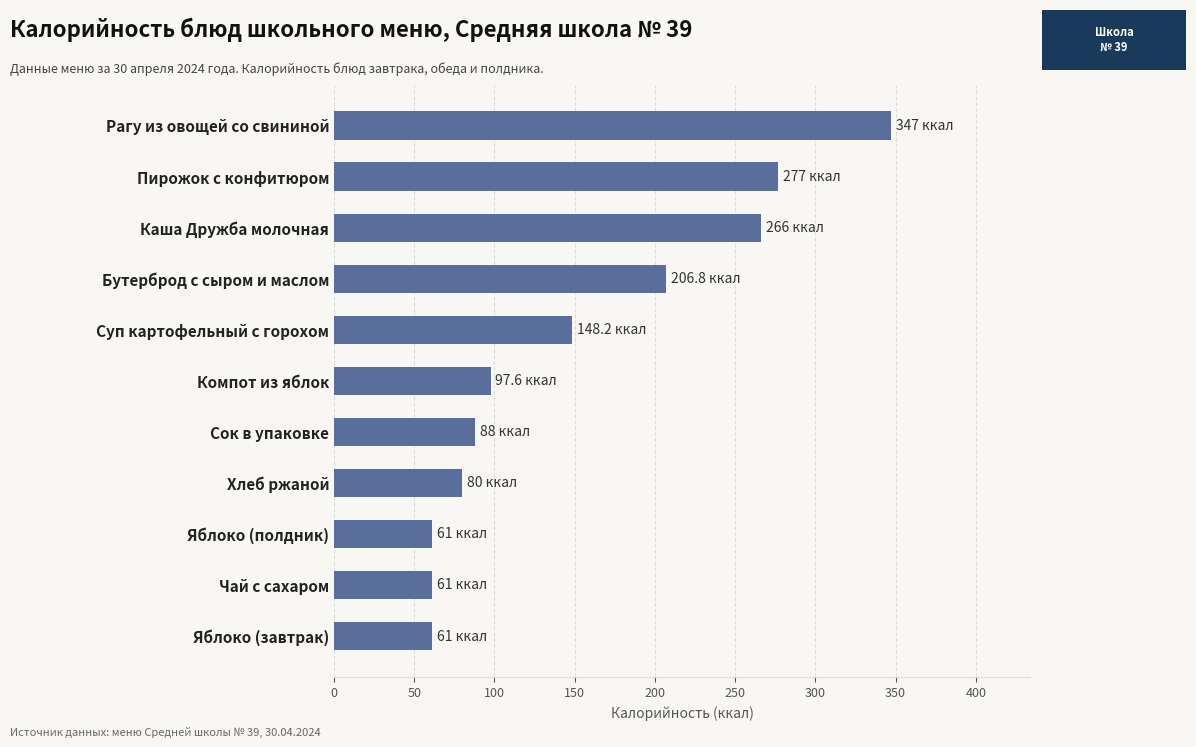

At which label is the value closest to 204?

Бутерброд с сыром и маслом